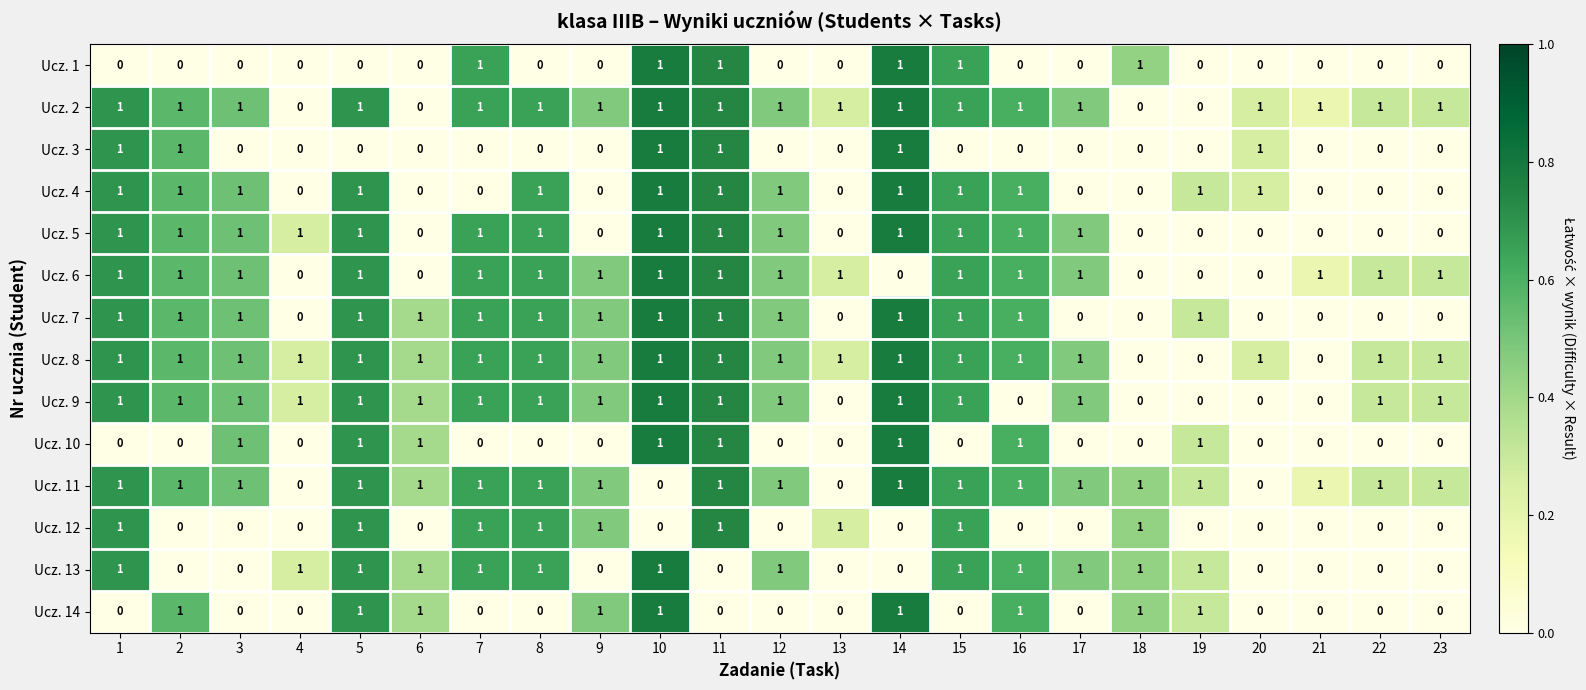

Which series has the largest total across all categories?

Ucz. 8